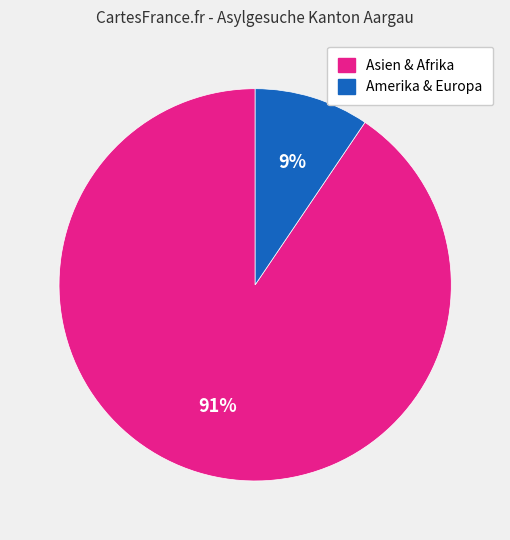

Is there a majority slice in this chart?

Yes